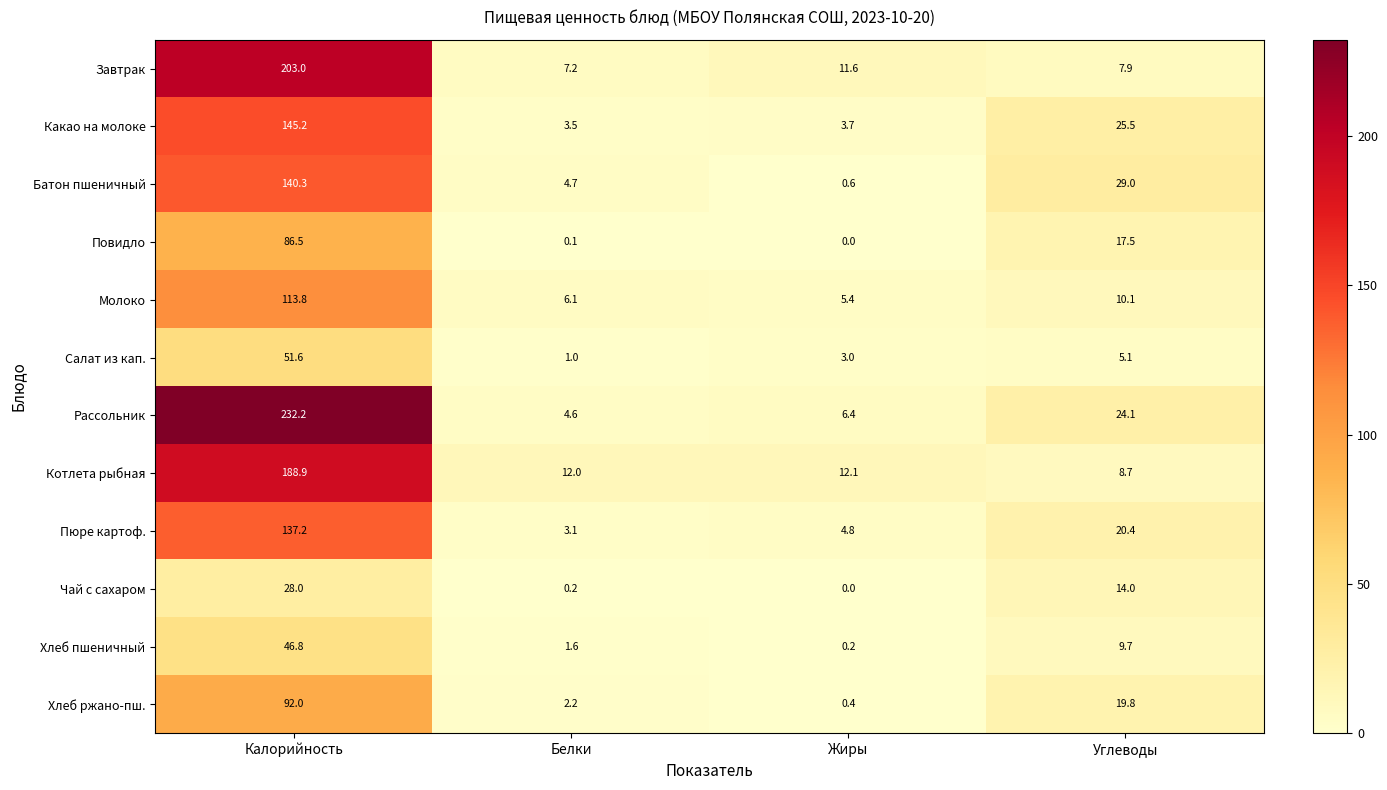

Rank the series by their maximum value, from highest to lowest.

Рассольник, Завтрак, Котлета рыбная, Какао на молоке, Батон пшеничный, Пюре картоф., Молоко, Хлеб ржано-пш., Повидло, Салат из кап., Хлеб пшеничный, Чай с сахаром